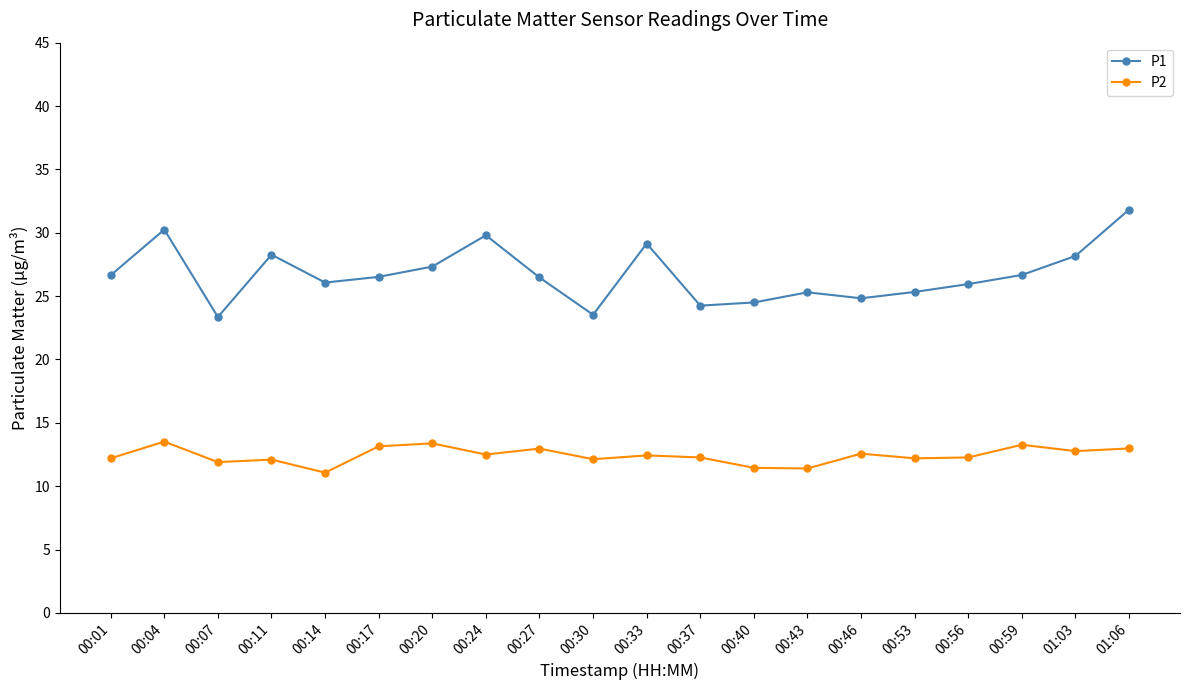

What is the total value across all series at 00:17?

39.7